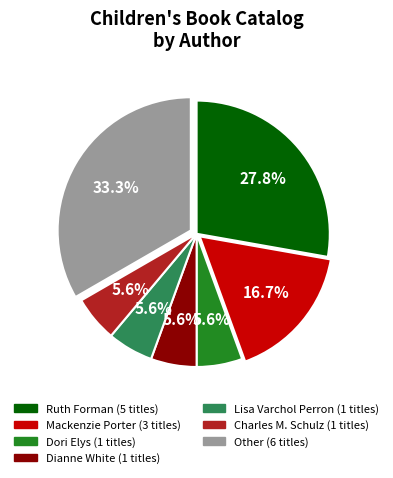

Approximately how many times larger is the value at Dianne White compared to Charles M. Schulz?

1.0